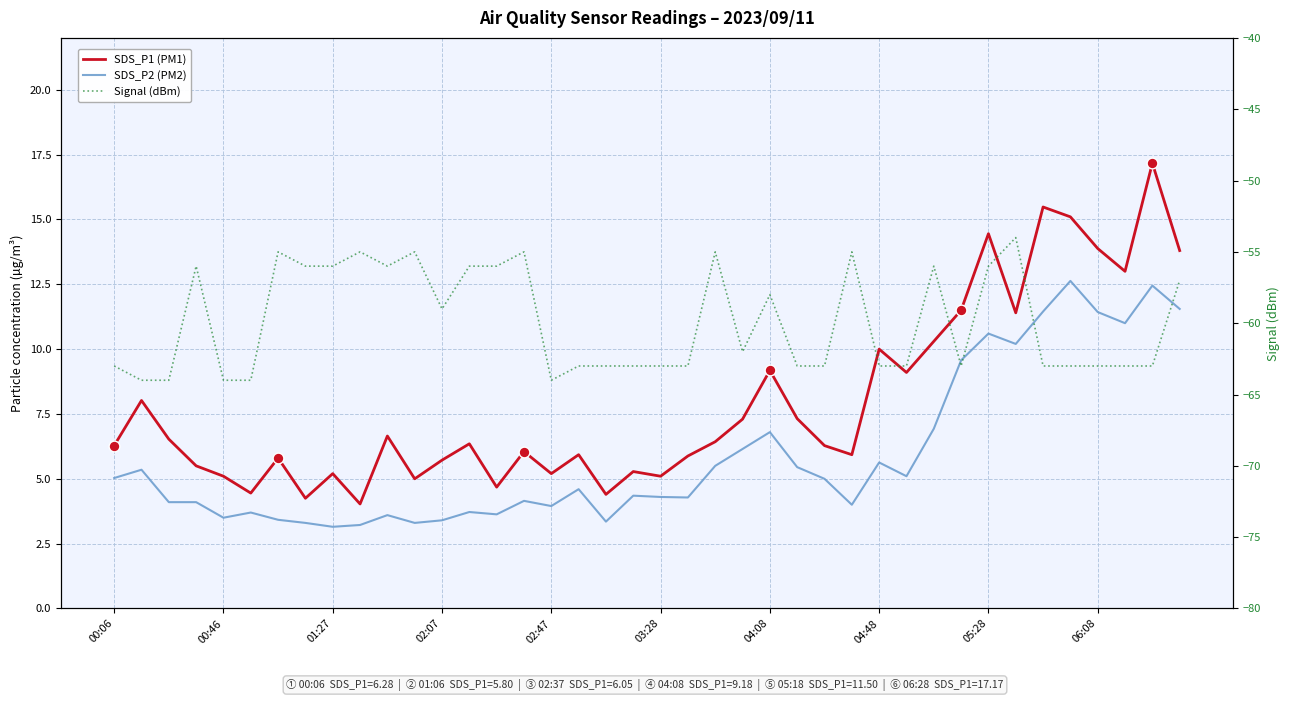

Which series has the largest total across all categories?

SDS_P1 (PM1)